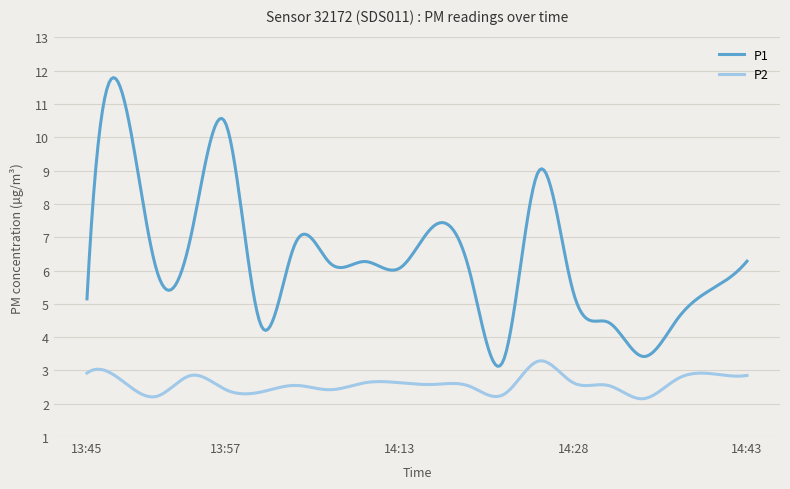

What is the lowest value of the P2 series?

2.1